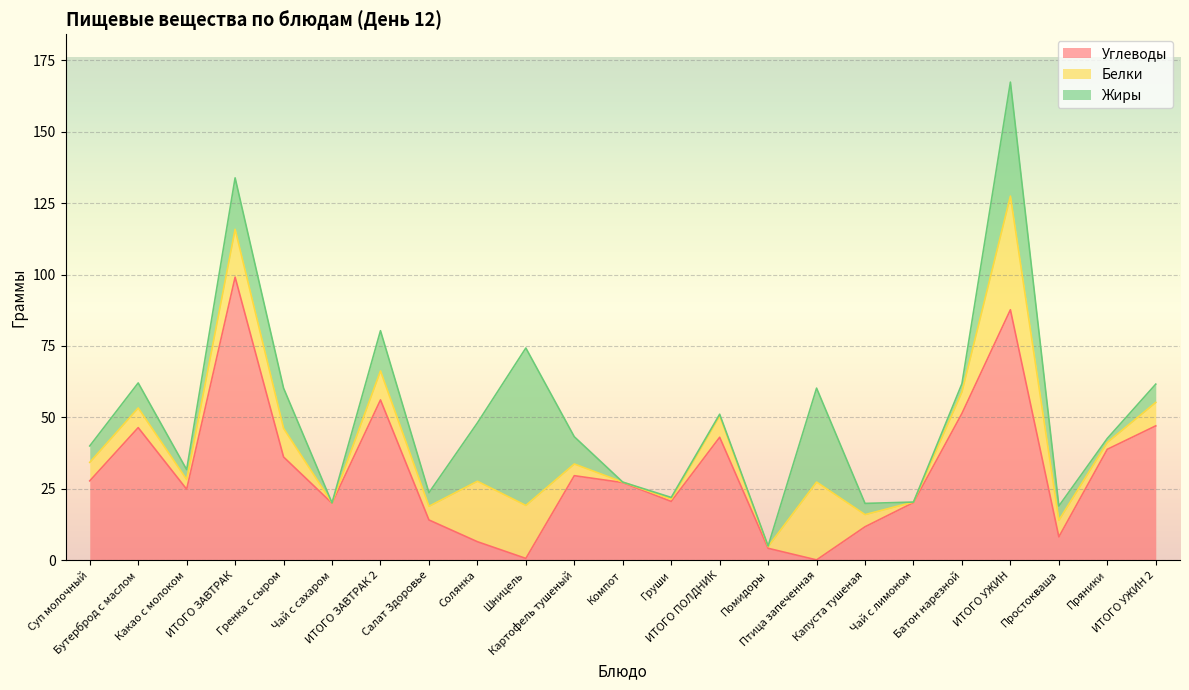

The value of Белки at ИТОГО УЖИН is 8.4. True or false?

False